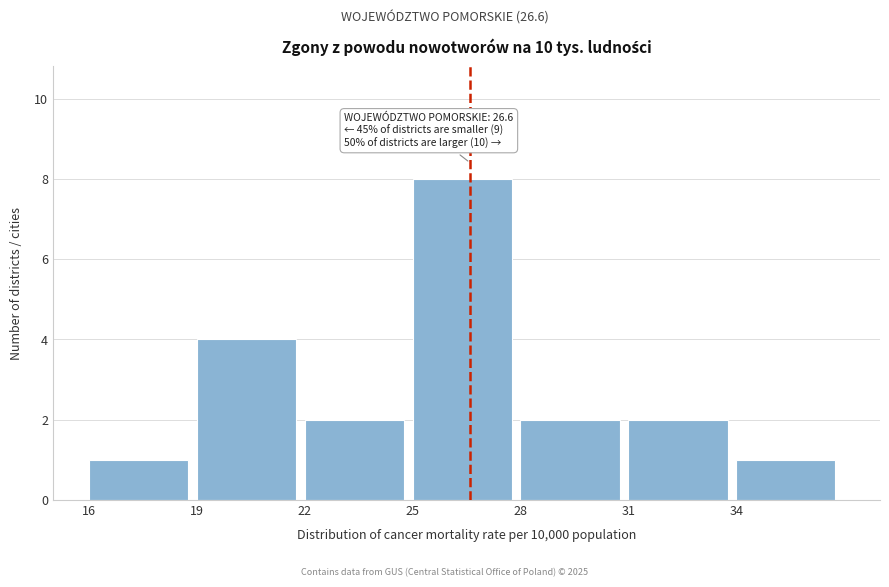

Over which range of the x-axis is the bar tallest?

25 to 28